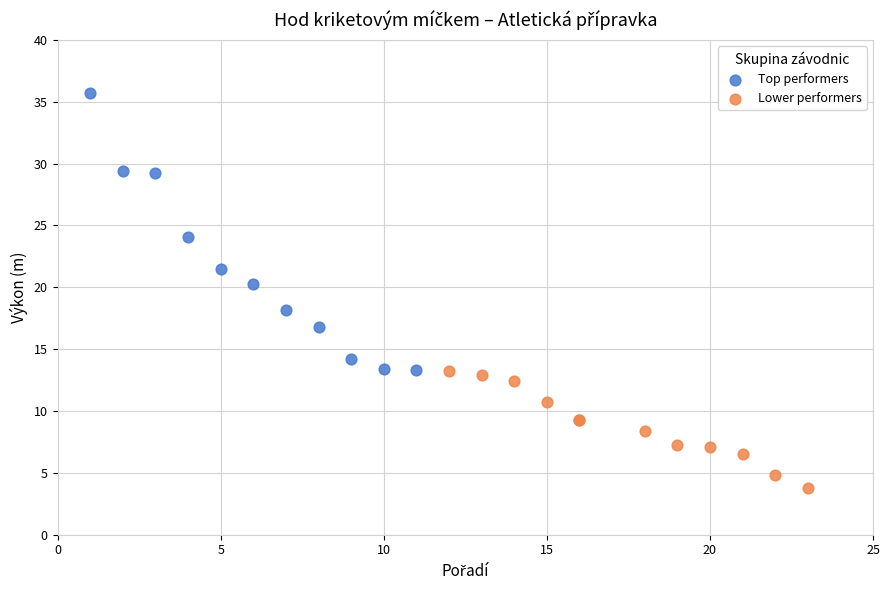

Which series has the widest spread of Y values?

Top performers